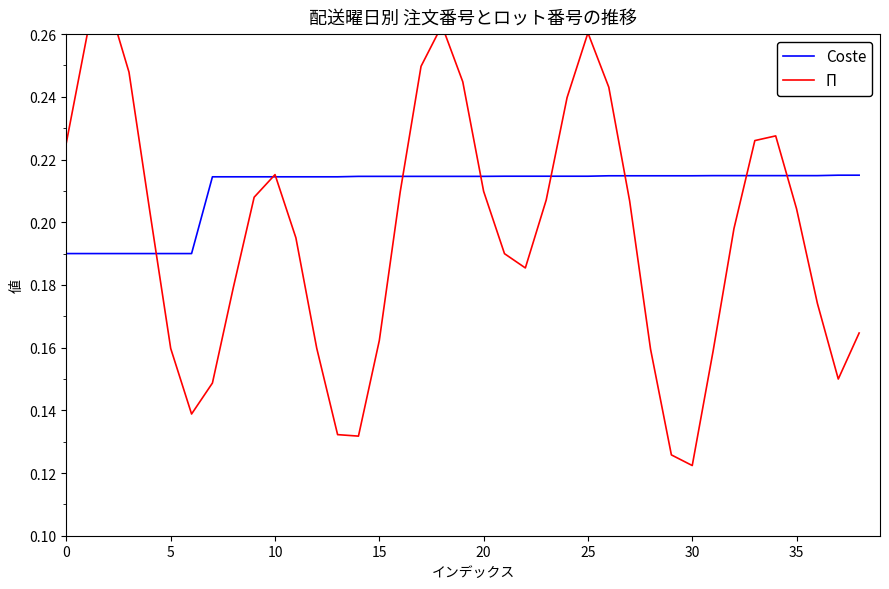

Rank the series by their maximum value, from lowest to highest.

Coste, Π